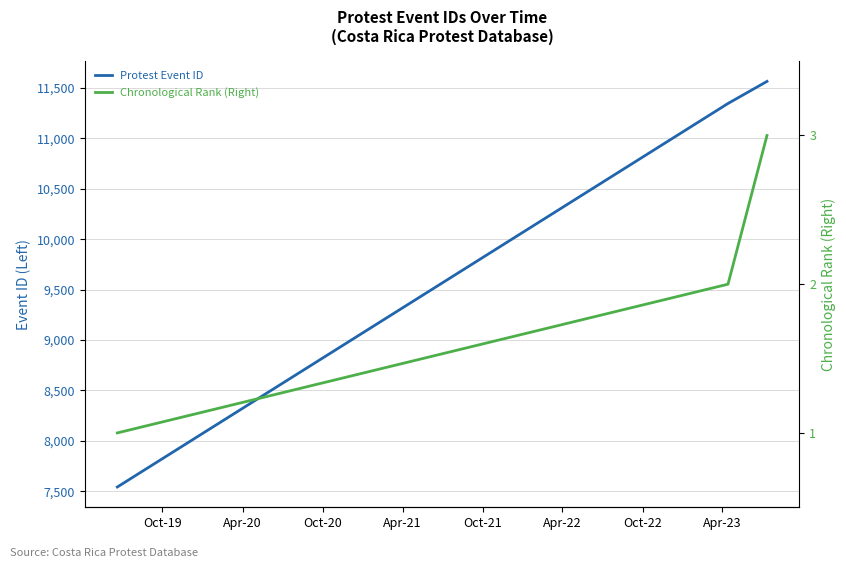

Reading right to left, what are all the values shown in this chart?

Protest Event ID: 11565	11346	7543
Chronological Rank (Right): 3	2	1